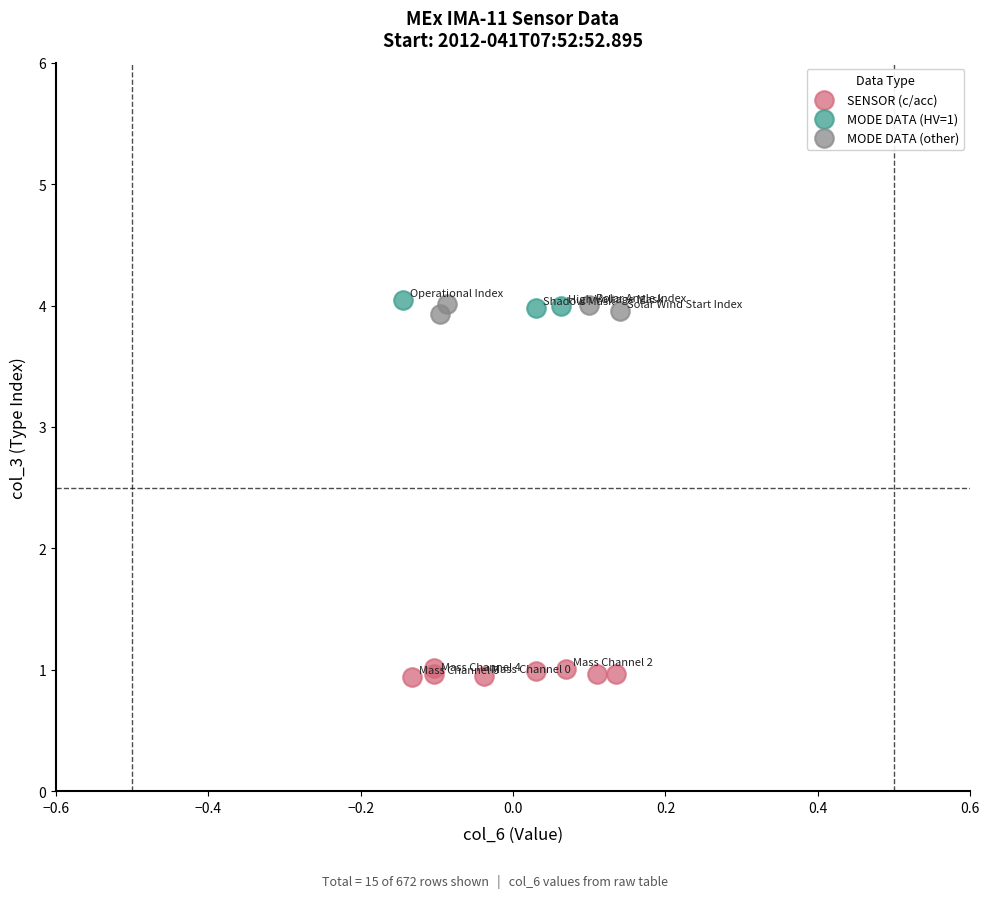

Which series reaches the minimum Y coordinate?

SENSOR (c/acc)